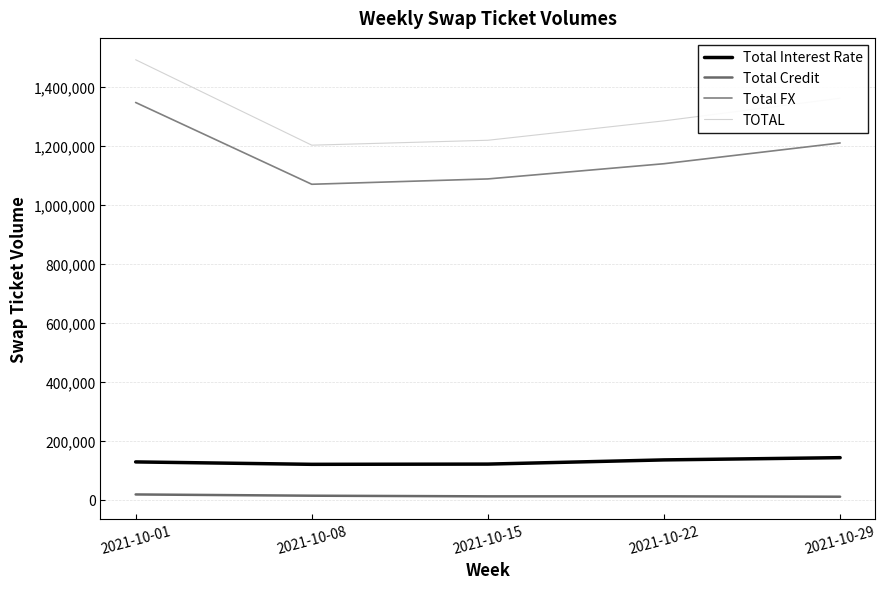

Where is Total FX nearest to the value 1207827?

2021-10-29